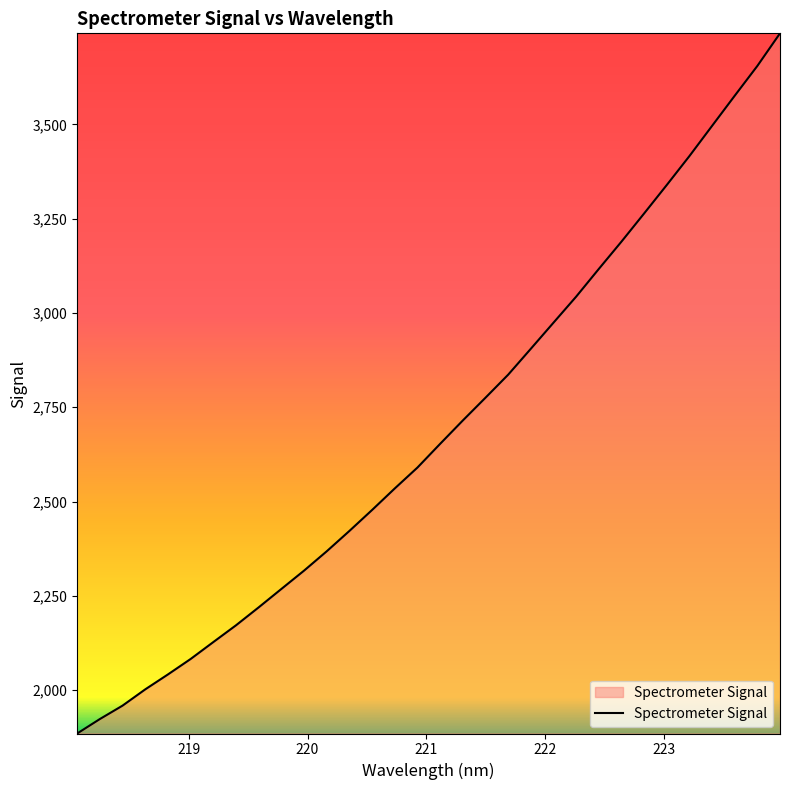

What is the smallest value displayed?

1885.0